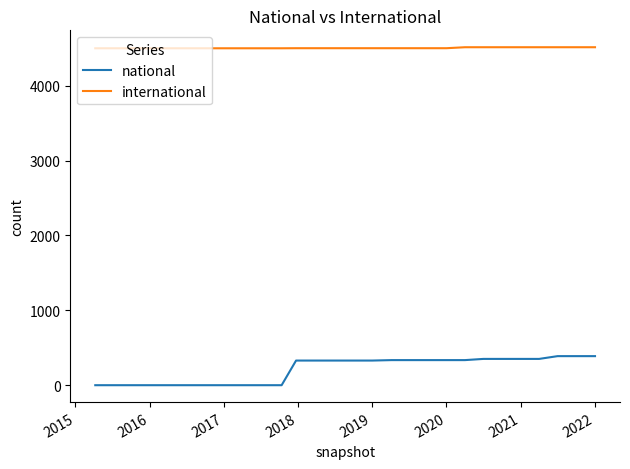

True or false: international and national intersect in this chart.

False